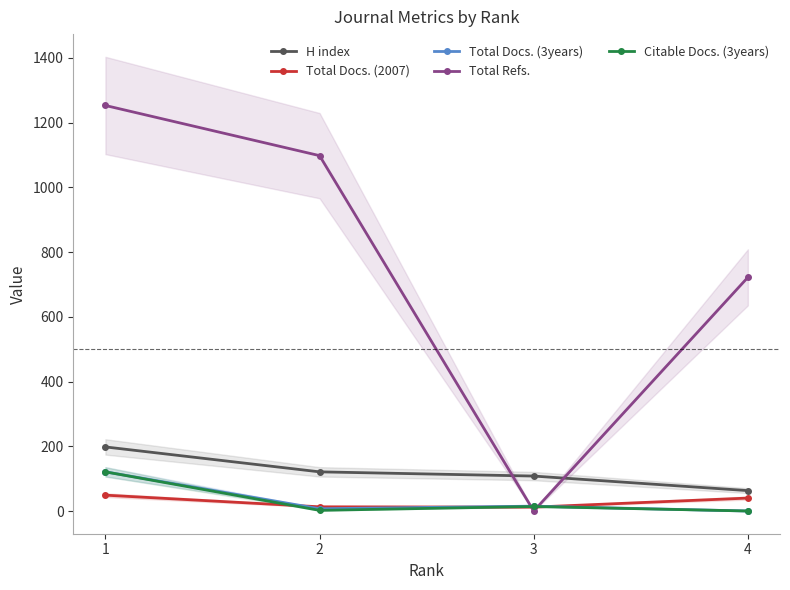

At which label does Total Docs. (3years) reach its peak?

1